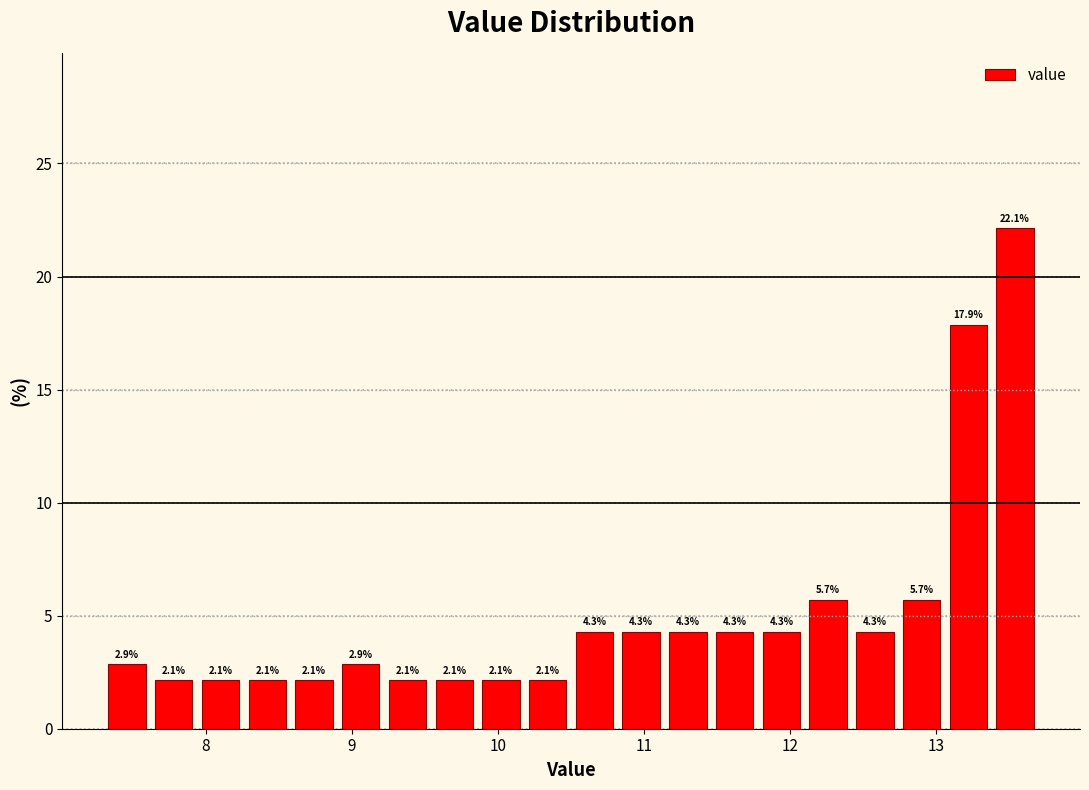

Around what value on the x-axis is the tallest bar? Give the approximate position of its centre, as read against the axis.

13.5